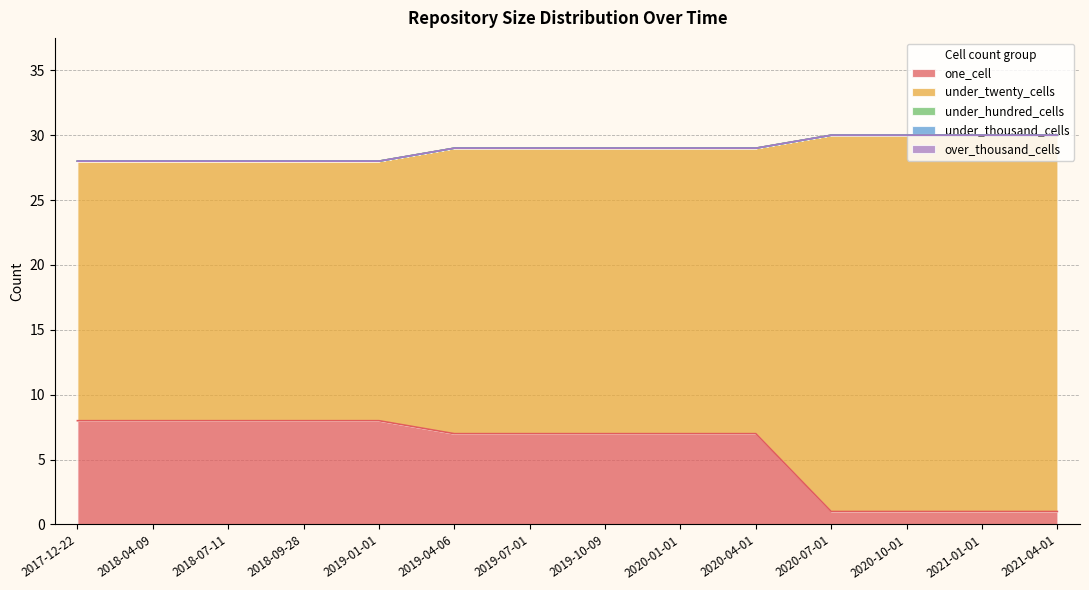

True or false: under_thousand_cells and under_hundred_cells cross at least once.

False